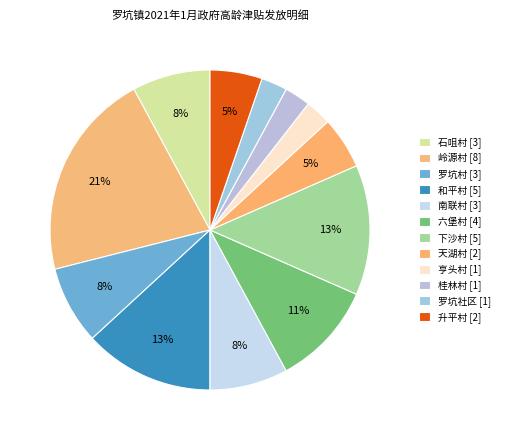

How many slices are in this pie chart?

12